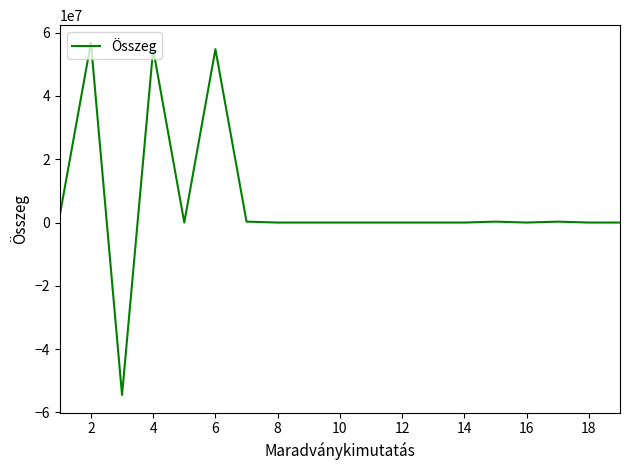

What is the maximum value shown in the chart?

56791555